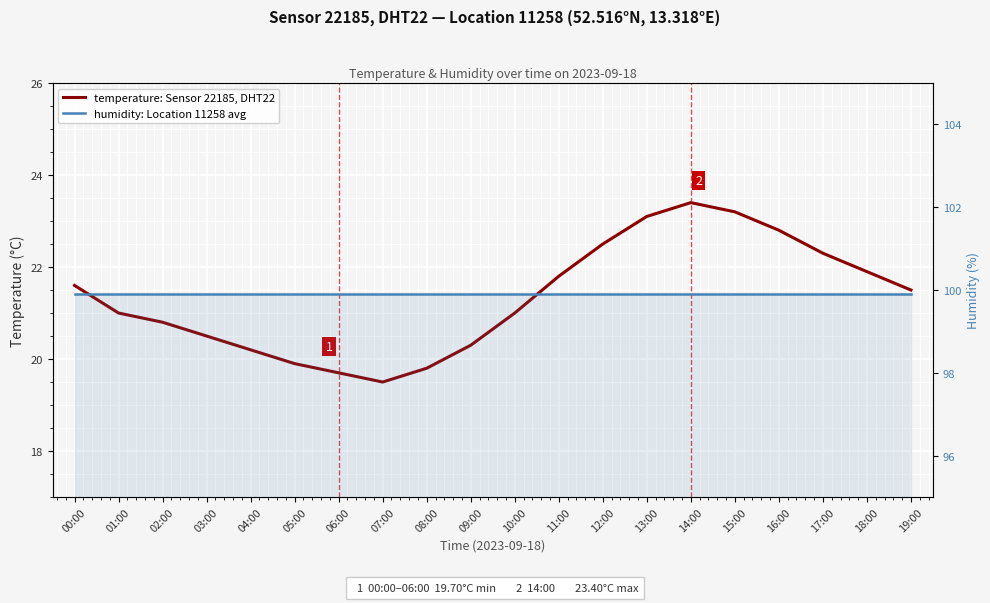

List the series in order of their peak value, lowest first.

temperature: Sensor 22185, DHT22, humidity: Location 11258 avg